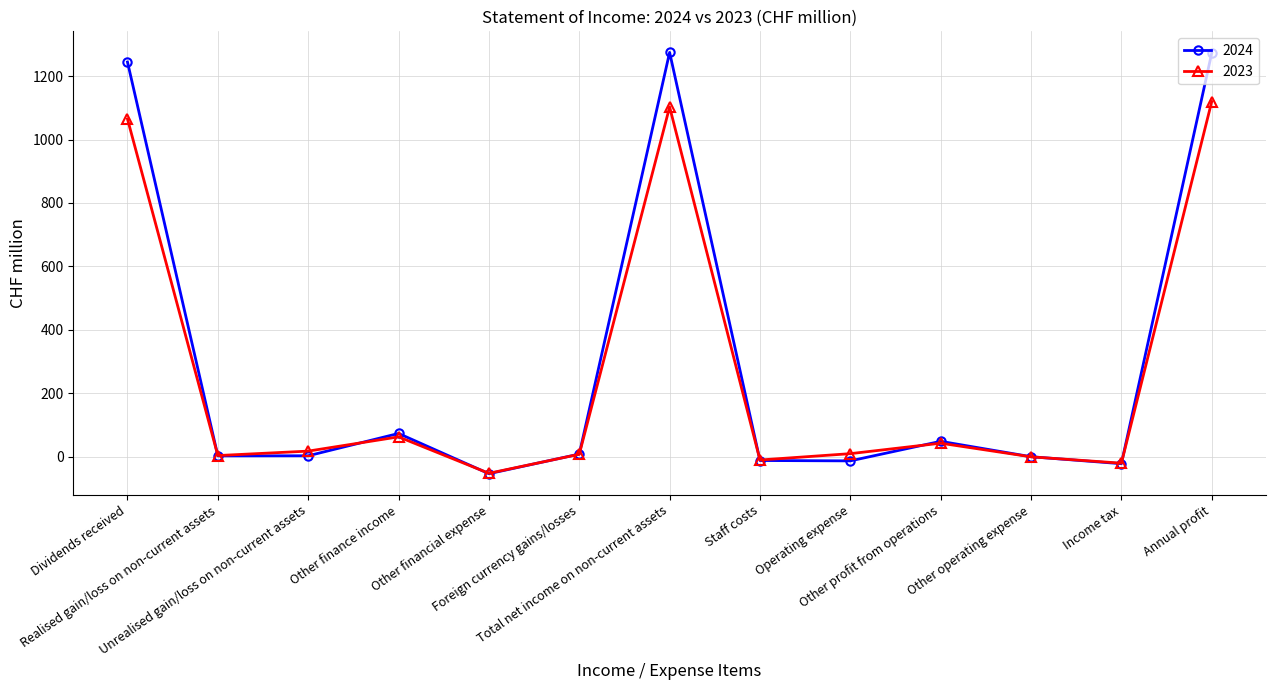

How many lines are shown in the chart?

2